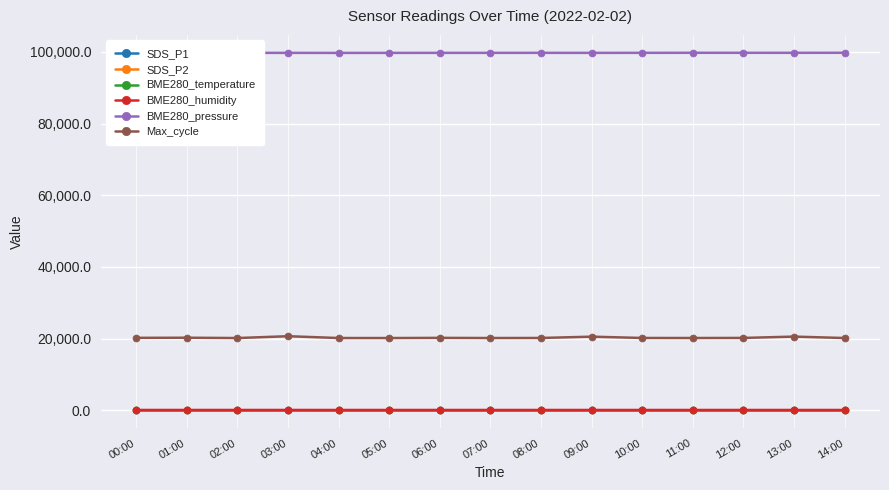

Is it true that BME280_humidity equals 90.8 at 06:00?

True